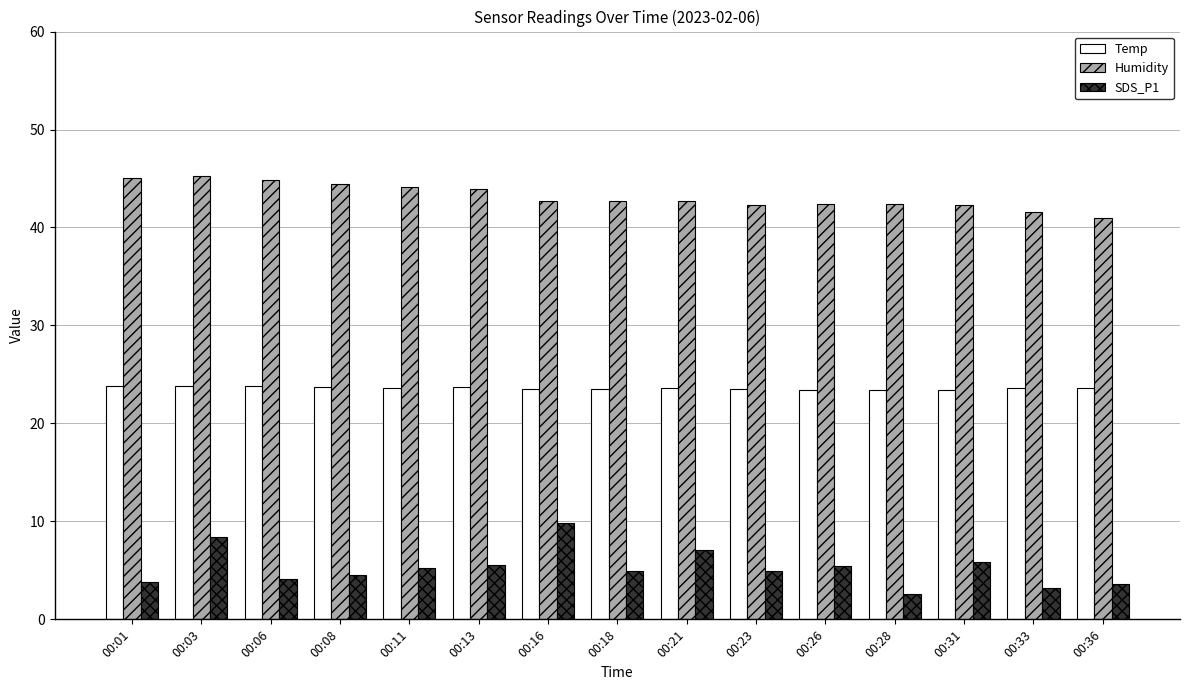

Where does the Humidity series first go above 42?

00:01